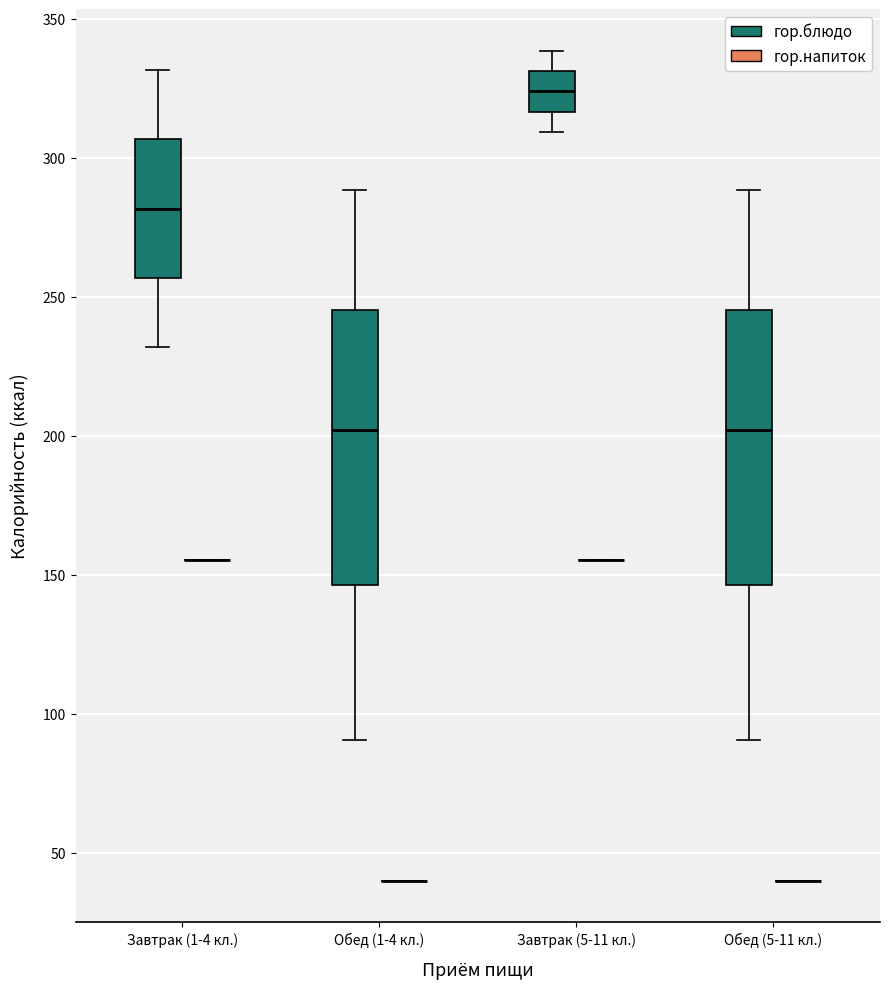

Reading left to right, transcribe this box plot: for each box, give where its median line is, the range the box spans, and where its two whiskers end, as read against the y-axis. The values are not printed on the chart, so give them approximately, as read against the axis.

Завтрак (1-4 кл.) (гор.блюдо): median 280, box 255 to 305, whiskers 230 to 330
Завтрак (1-4 кл.) (гор.напиток): box collapsed to a line at 155, whiskers 155 to 155
Обед (1-4 кл.) (гор.блюдо): median 200, box 145 to 245, whiskers 90 to 290
Обед (1-4 кл.) (гор.напиток): box collapsed to a line at 40, whiskers 40 to 40
Завтрак (5-11 кл.) (гор.блюдо): median 325, box 315 to 330, whiskers 310 to 340
Завтрак (5-11 кл.) (гор.напиток): box collapsed to a line at 155, whiskers 155 to 155
Обед (5-11 кл.) (гор.блюдо): median 200, box 145 to 245, whiskers 90 to 290
Обед (5-11 кл.) (гор.напиток): box collapsed to a line at 40, whiskers 40 to 40